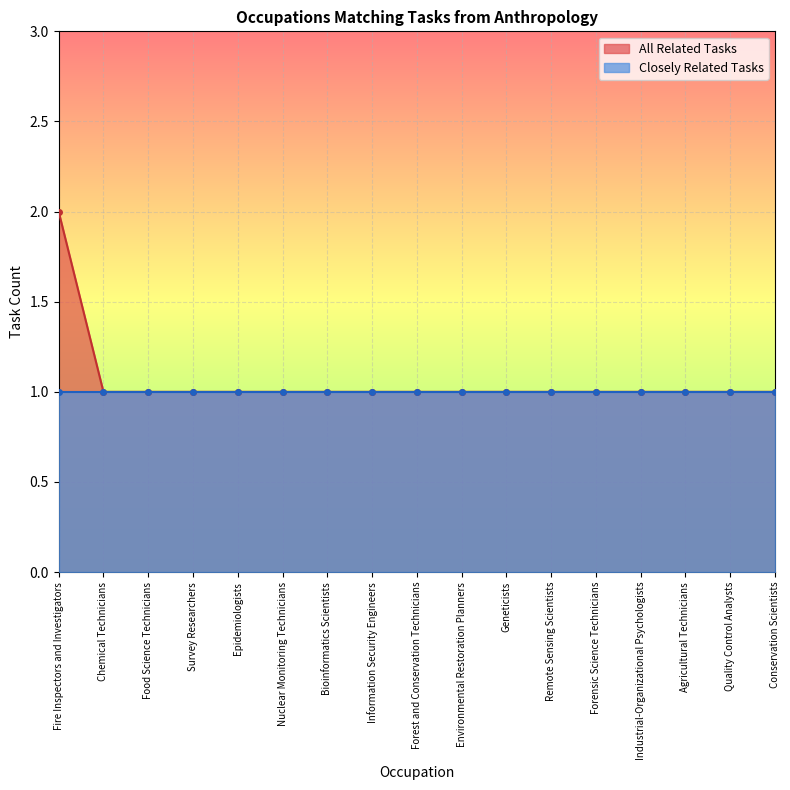

What is the value of the 10th point from the left?

1